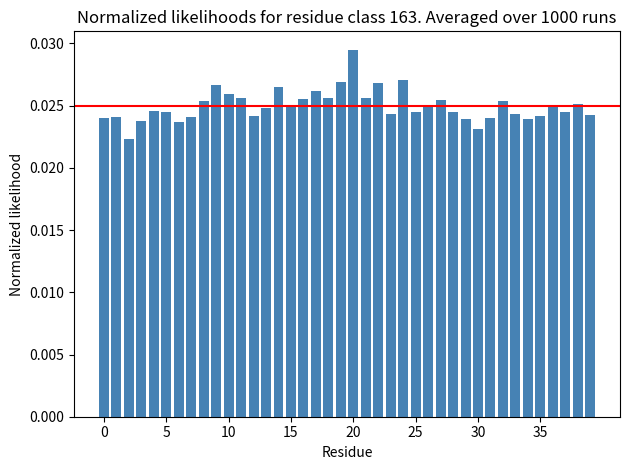

What is the sum of all values?

1.0